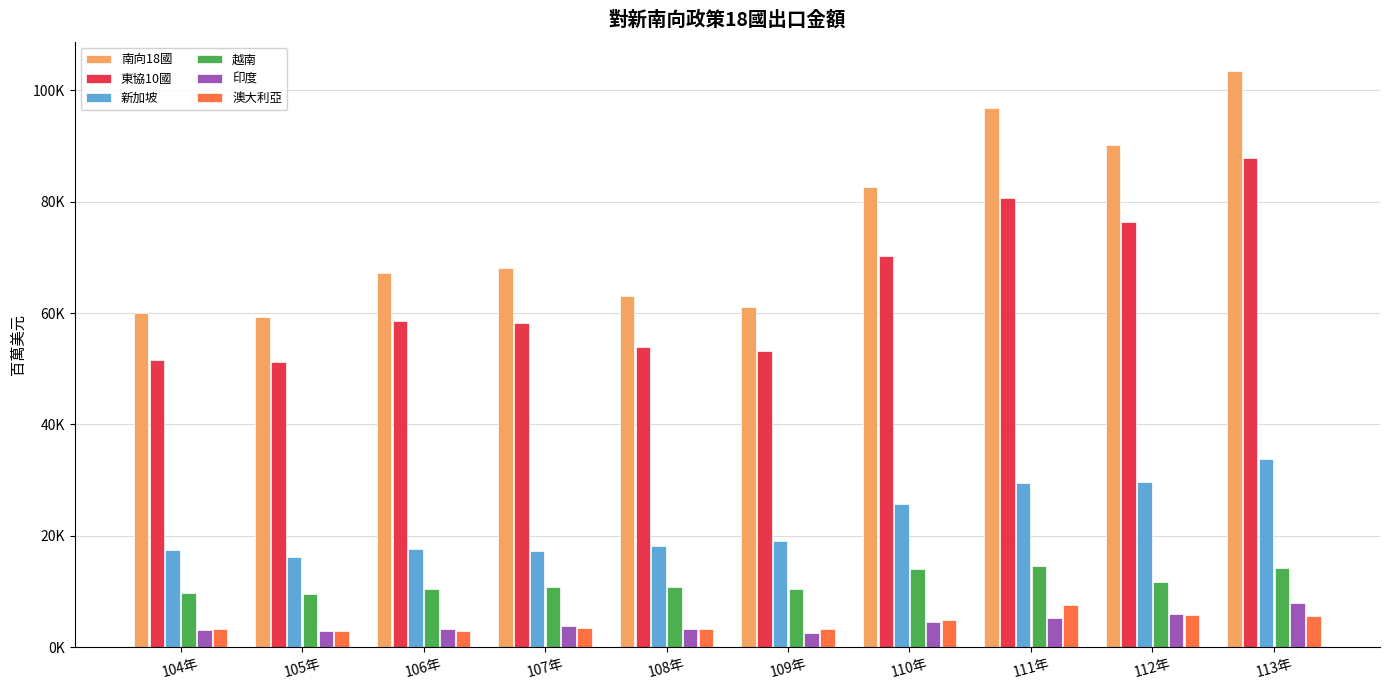

What are all the series names shown in the legend?

南向18國, 東協10國, 新加坡, 越南, 印度, 澳大利亞